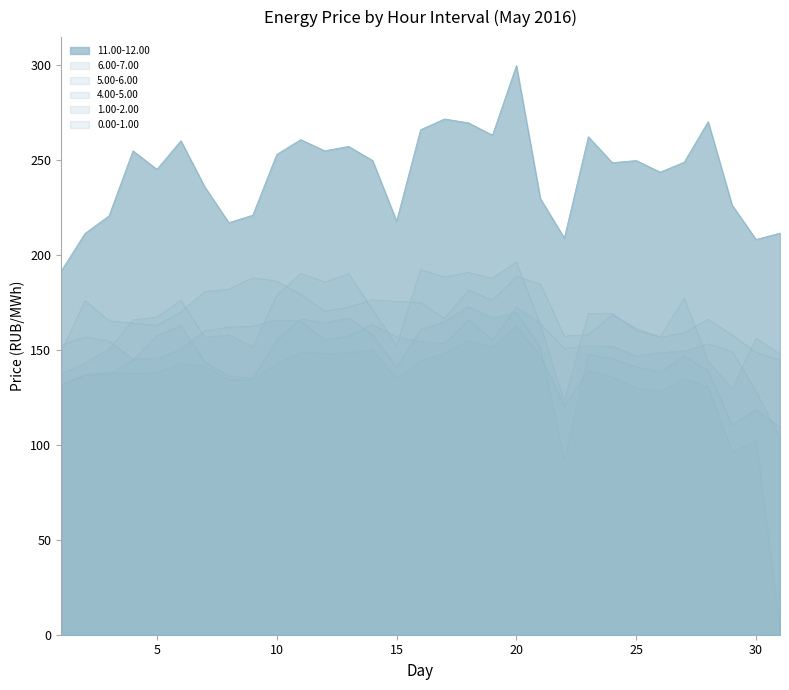

Count the number of categories in the chart.

31